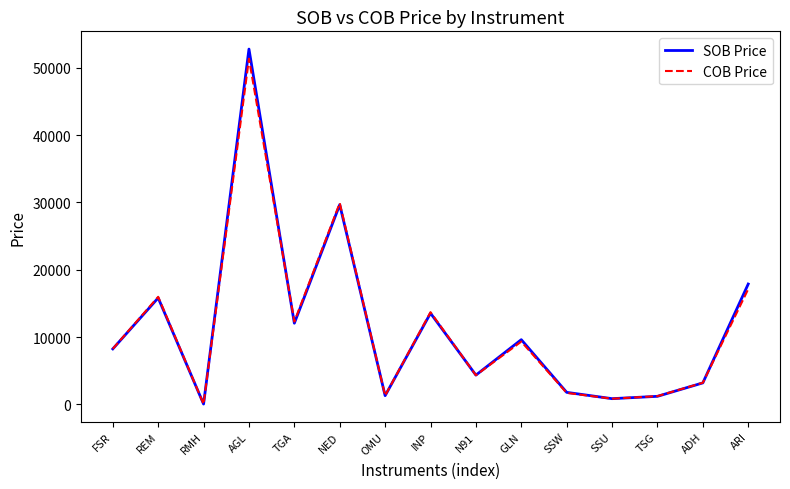

The value of COB Price at OMU is 1299. True or false?

True